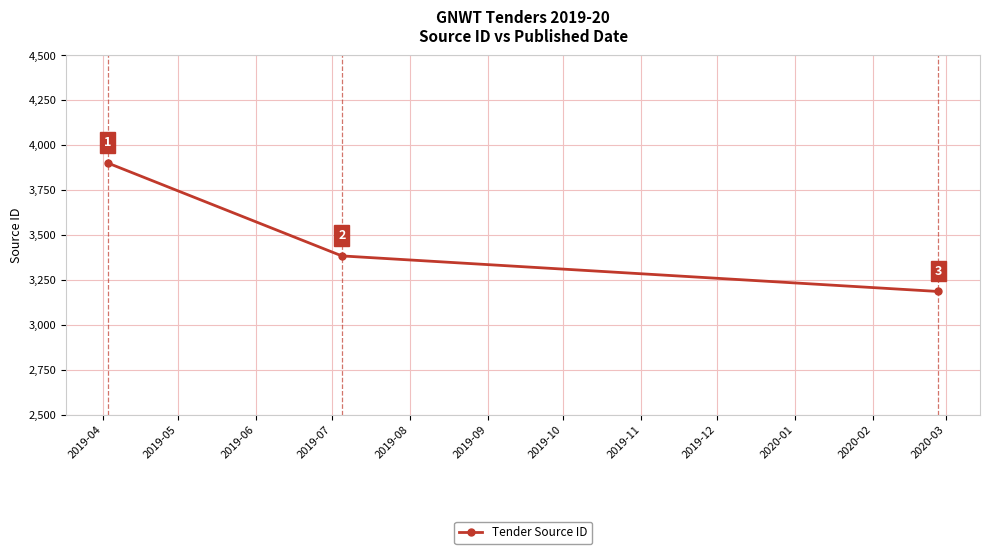

What is the difference between the second highest and minimum values?

198